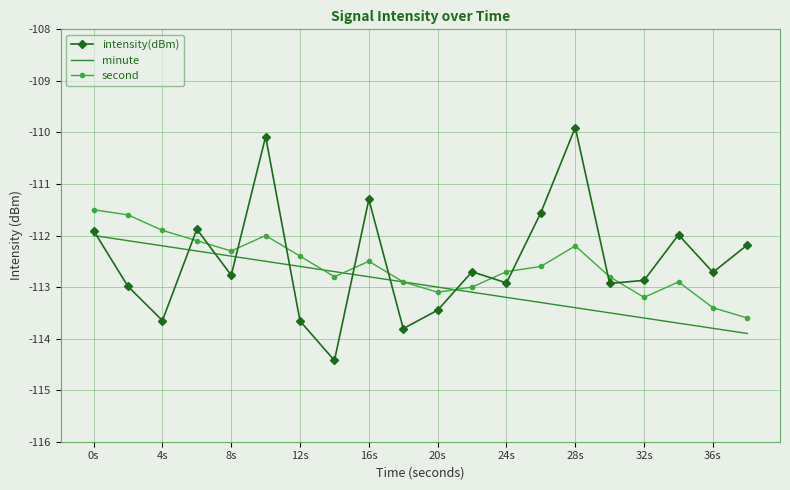

How many times do intensity(dBm) and second cross each other?

11